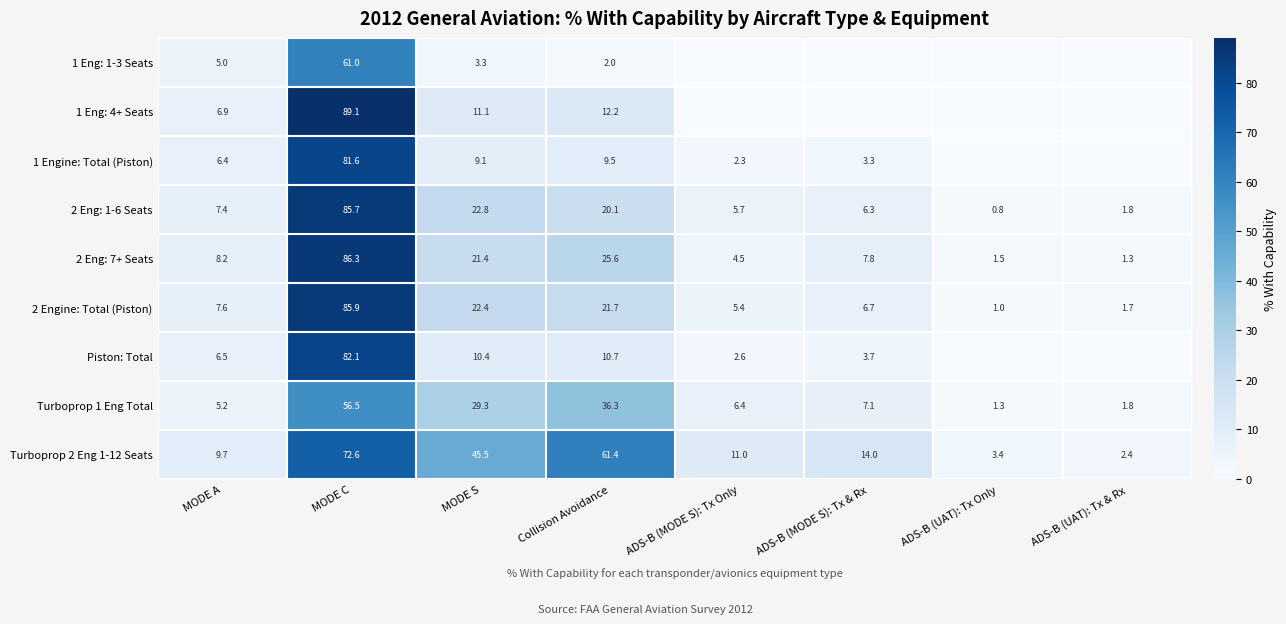

Read the Turboprop 2 Eng 1-12 Seats value at ADS-B (MODE S): Tx & Rx.

14.0